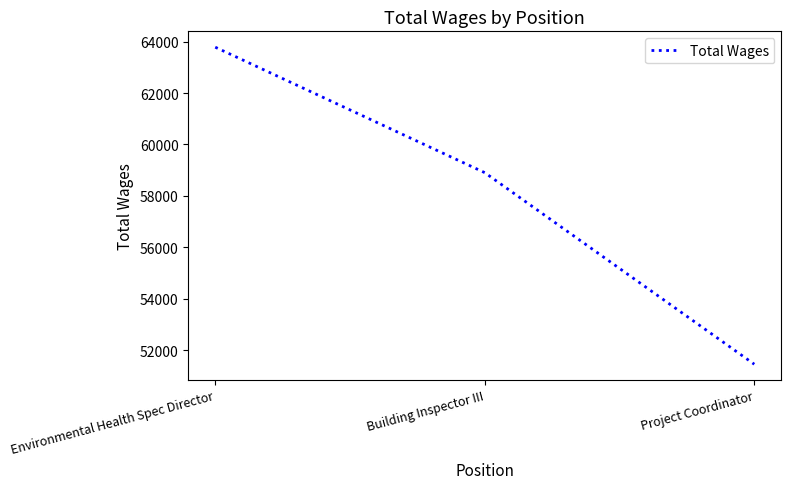

How many lines are shown in the chart?

1